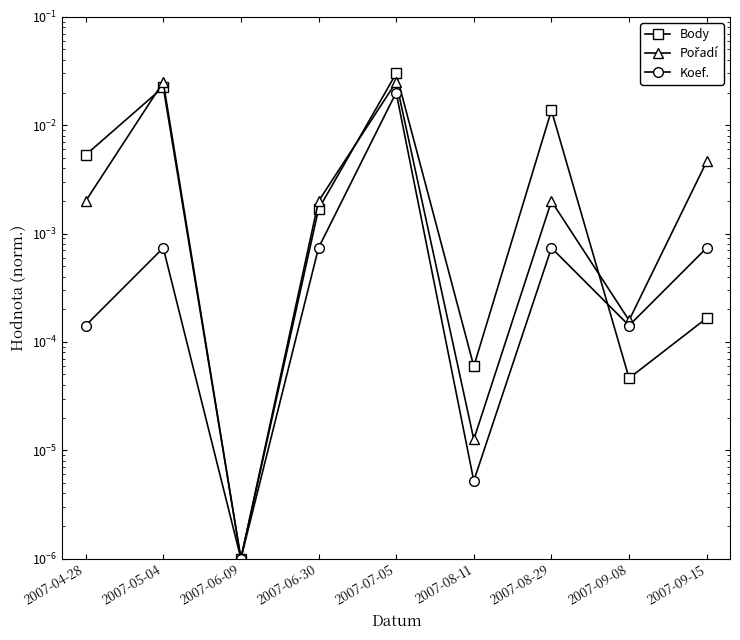

Rank the series by their average value, from lowest to highest.

Koef., Pořadí, Body